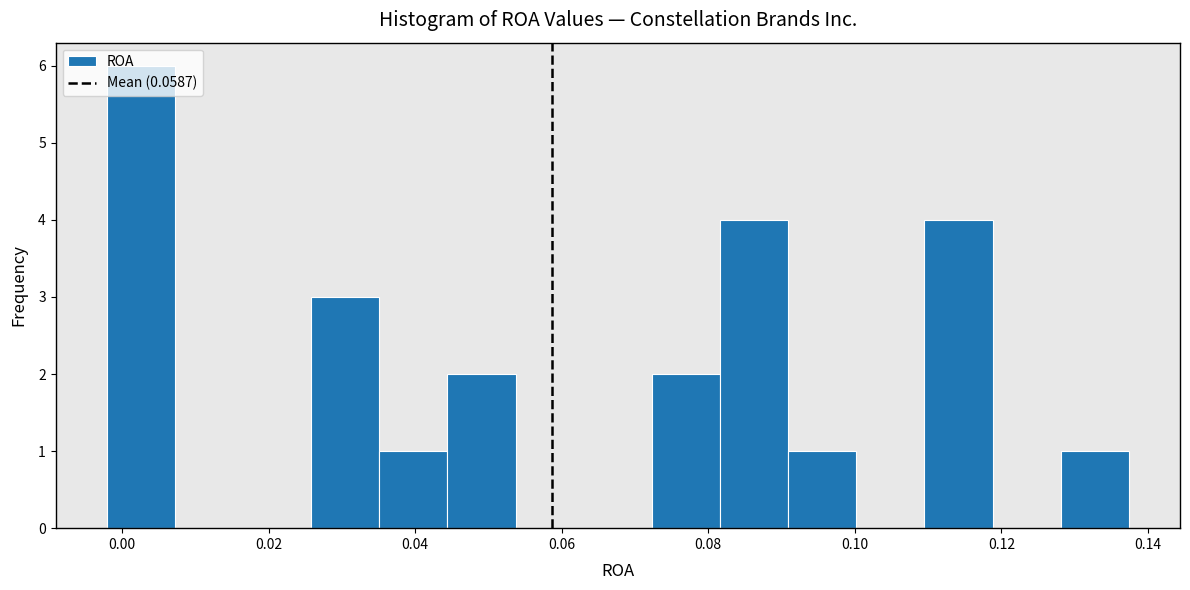

Reading left to right, list every bar in this chart as the range it spans on the x-axis followed by its height. Neither the bar edges nor the heights are printed on the chart, so give them approximately, as read against the axes.

-0.002 to 0.008: 6
0.008 to 0.016: 0
0.016 to 0.026: 0
0.026 to 0.036: 3
0.036 to 0.044: 1
0.044 to 0.054: 2
0.054 to 0.064: 0
0.064 to 0.072: 0
0.072 to 0.082: 2
0.082 to 0.090: 4
0.090 to 0.100: 1
0.100 to 0.110: 0
0.110 to 0.118: 4
0.118 to 0.128: 0
0.128 to 0.138: 1